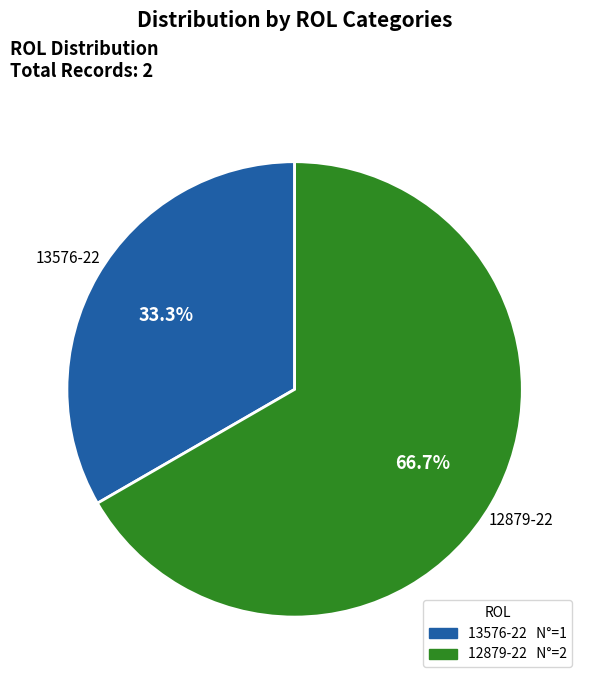

Which slice is the largest?

12879-22